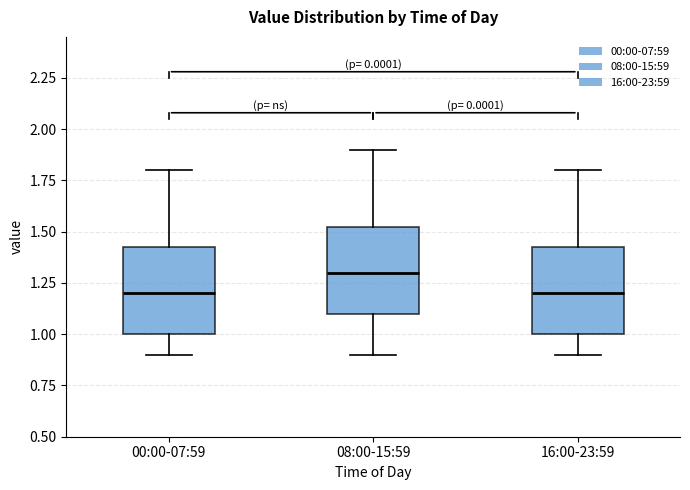

Reading left to right, read every box against the y-axis: the position of its median line, the range the box covers, and the ends of its whiskers. The values are not printed on the chart, so give them approximately, as read against the axis.

00:00-07:59: median 1.20, box 1.00 to 1.45, whiskers 0.90 to 1.80
08:00-15:59: median 1.30, box 1.10 to 1.55, whiskers 0.90 to 1.90
16:00-23:59: median 1.20, box 1.00 to 1.45, whiskers 0.90 to 1.80